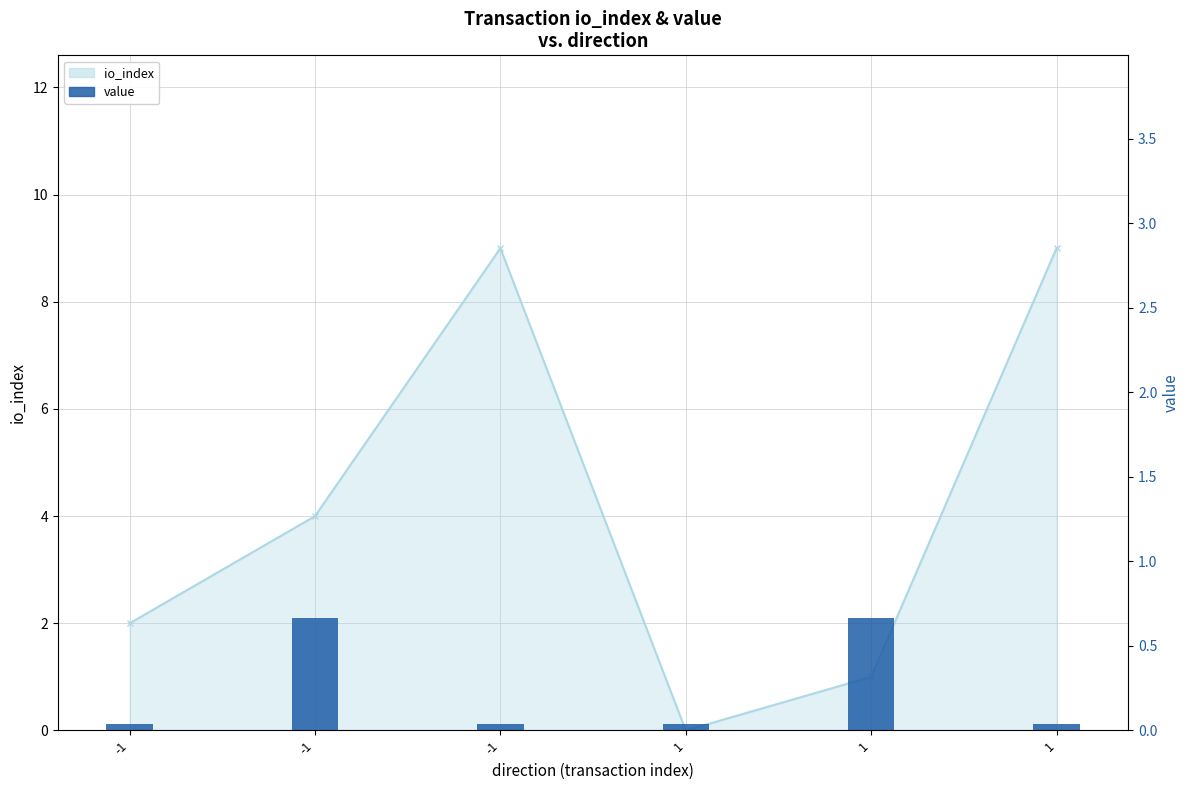

Count the number of categories in the chart.

6